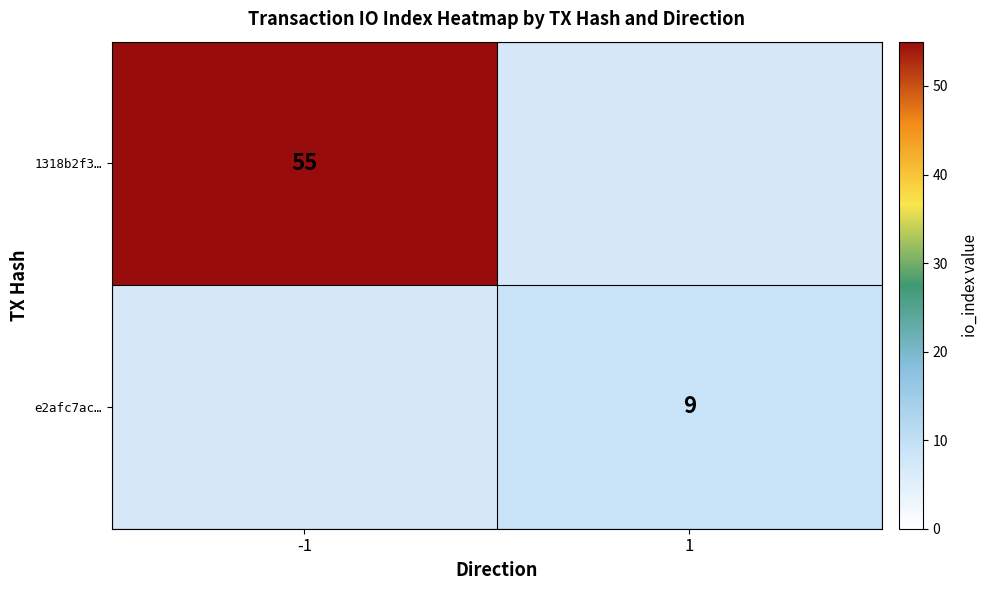

At how many categories does at least one series exceed 54?

1